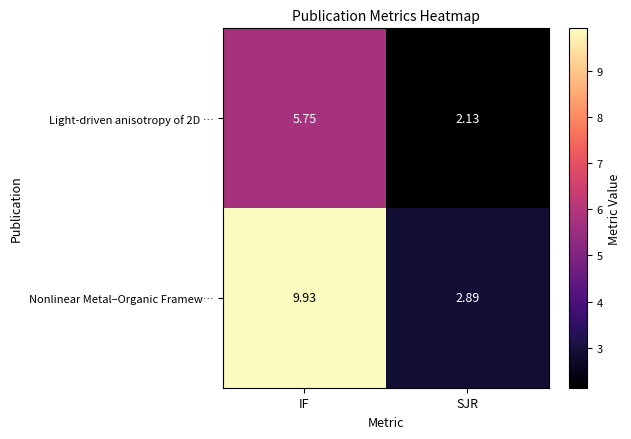

List the labels in order of Nonlinear Metal–Organic Framew… value, largest first.

IF, SJR